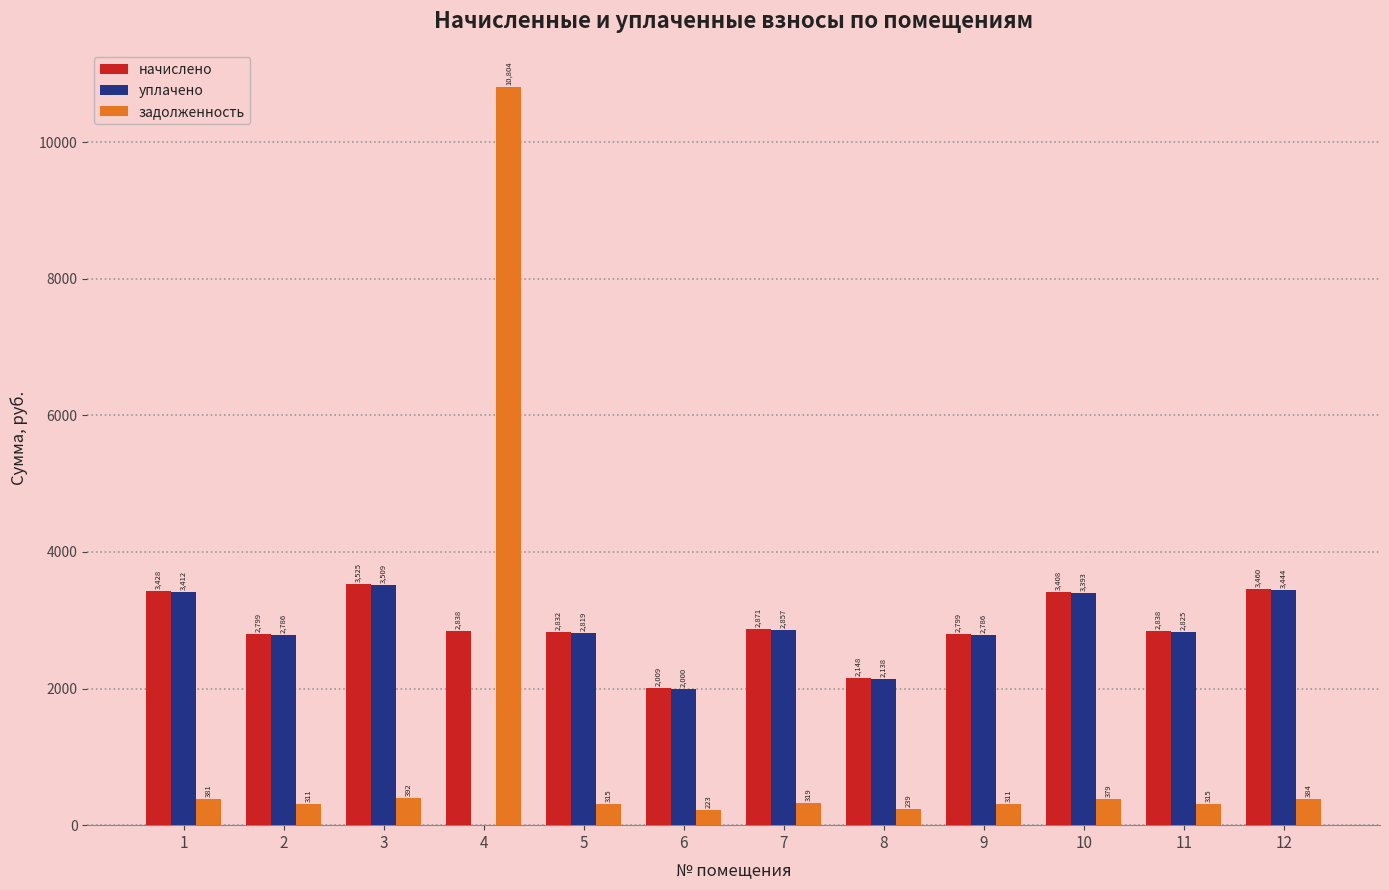

Where does the задолженность series first go above 318?

1